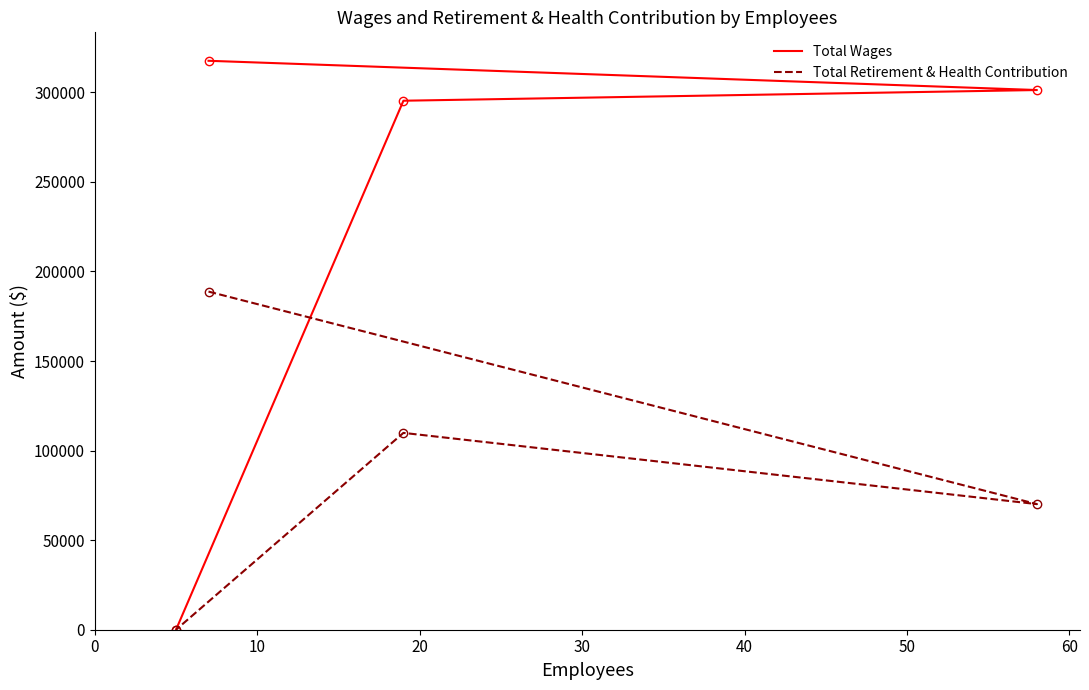

The value of Total Retirement & Health Contribution at 20 is 109874. True or false?

True